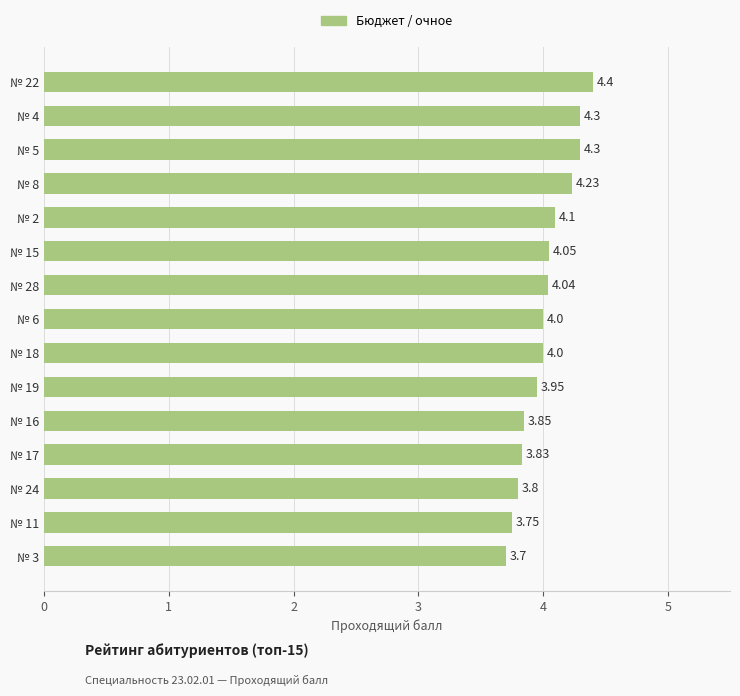

Which has a higher value, № 8 or № 28?

№ 8